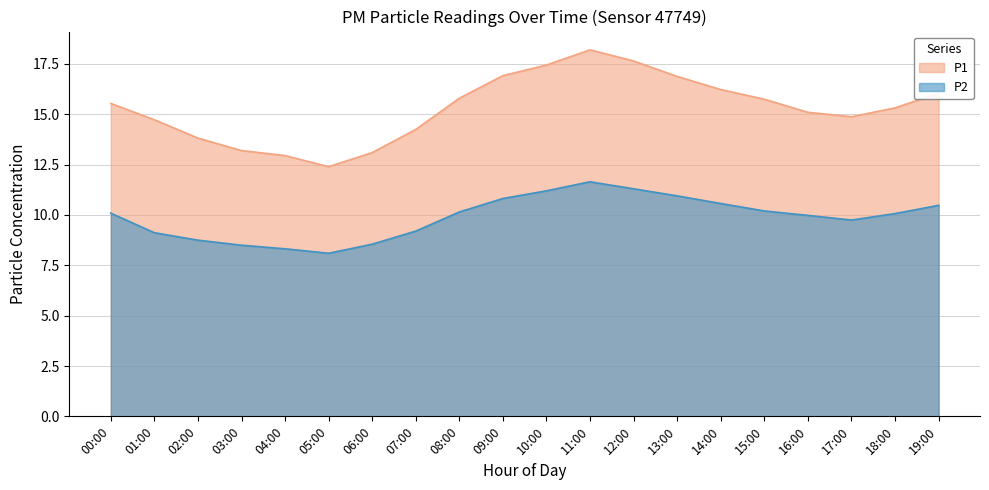

What is the sum of all P1 values?

306.2